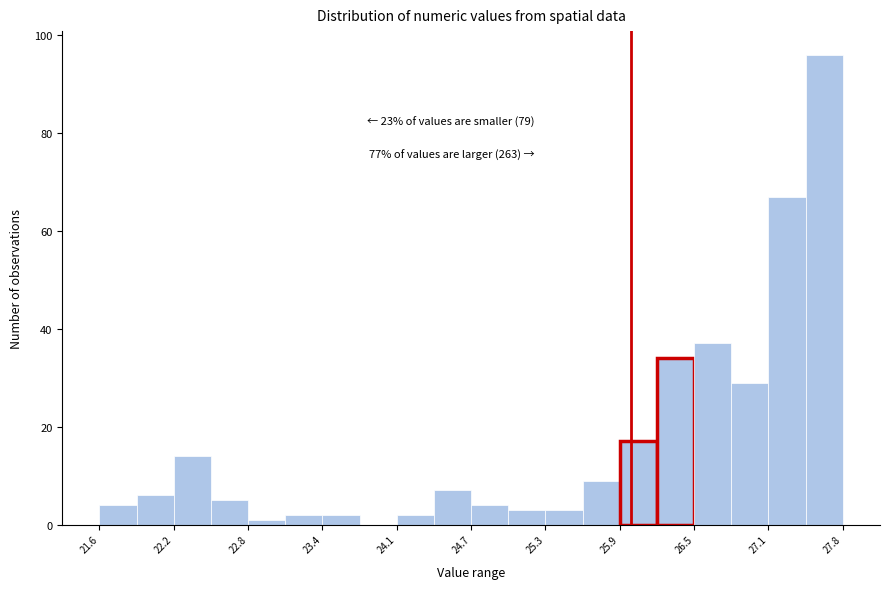

Around what value on the x-axis is the tallest bar? Give the approximate position of its centre, as read against the axis.

27.6